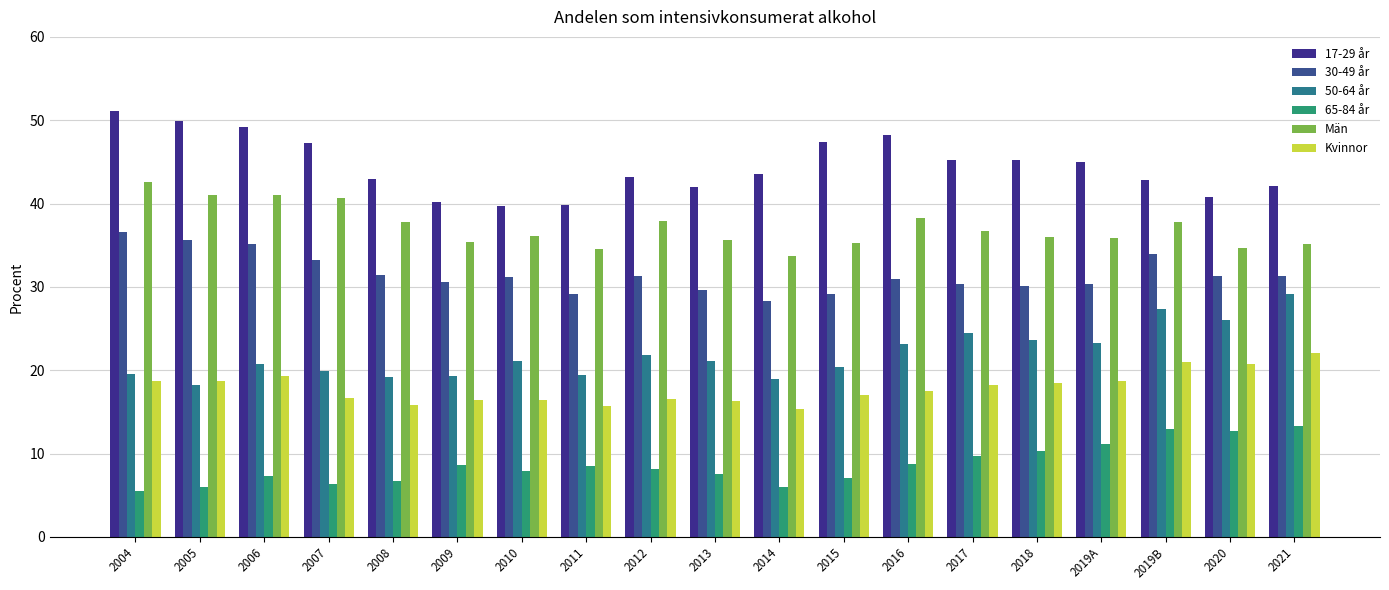

Are the bars grouped side by side (vs. stacked)?

Yes